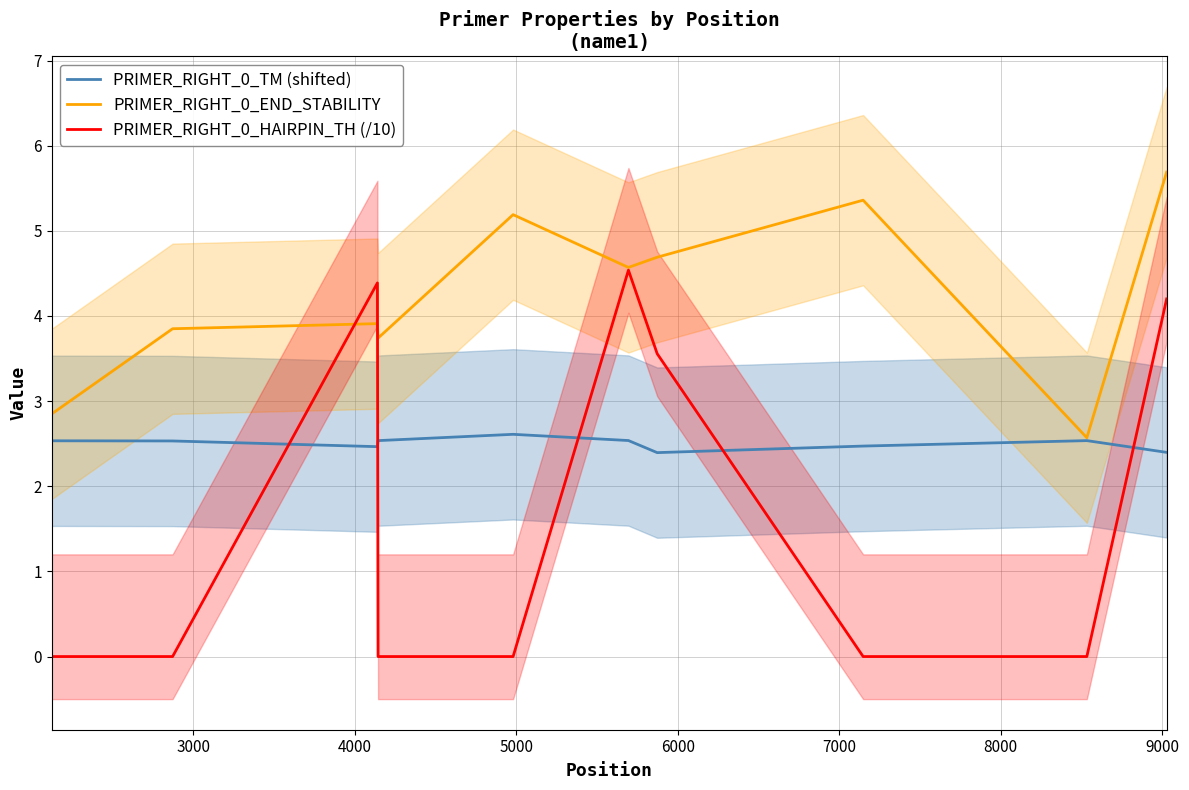

Which series has the widest spread of values?

PRIMER_RIGHT_0_HAIRPIN_TH (/10)